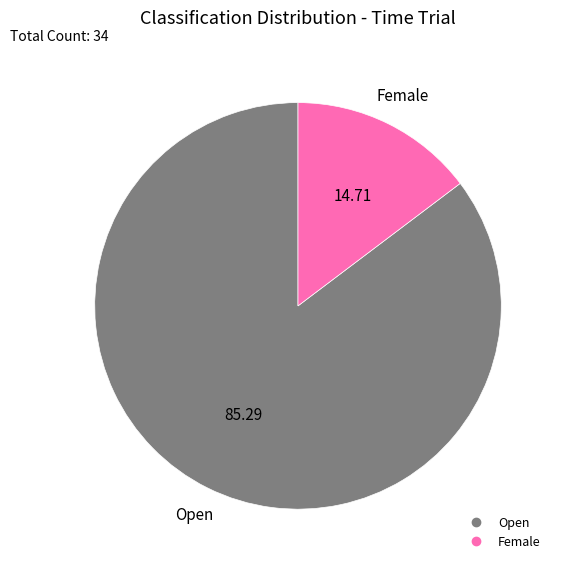

What is the smallest slice in the pie chart?

Female